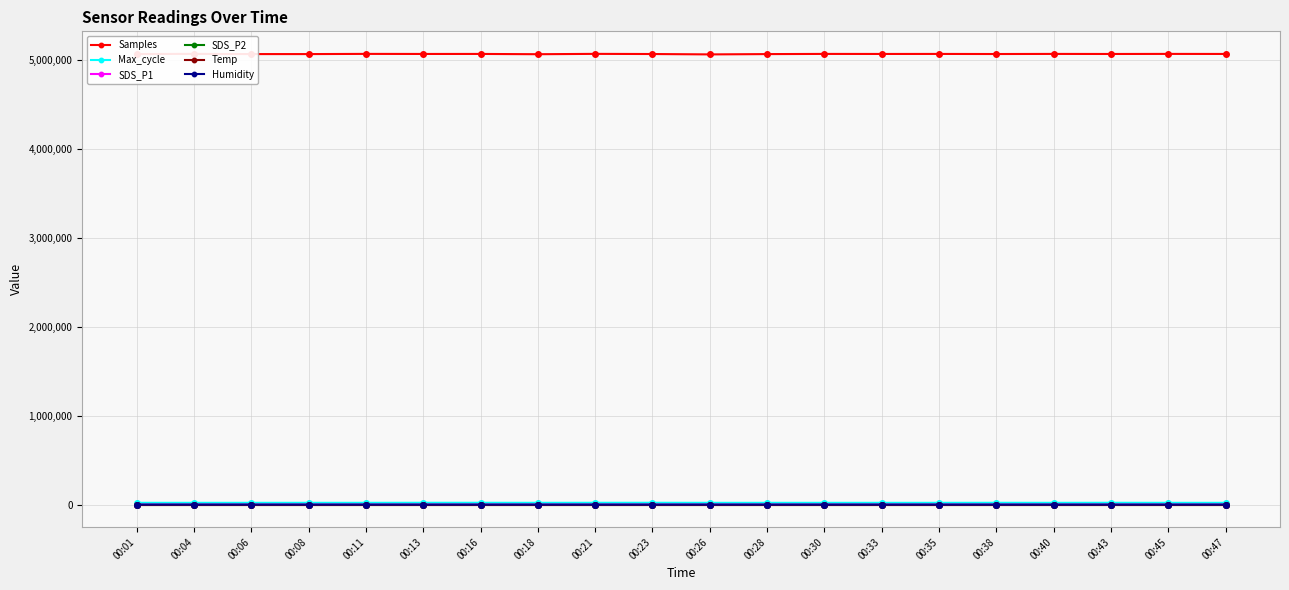

True or false: SDS_P1 has more than 0 interior local peaks.

True